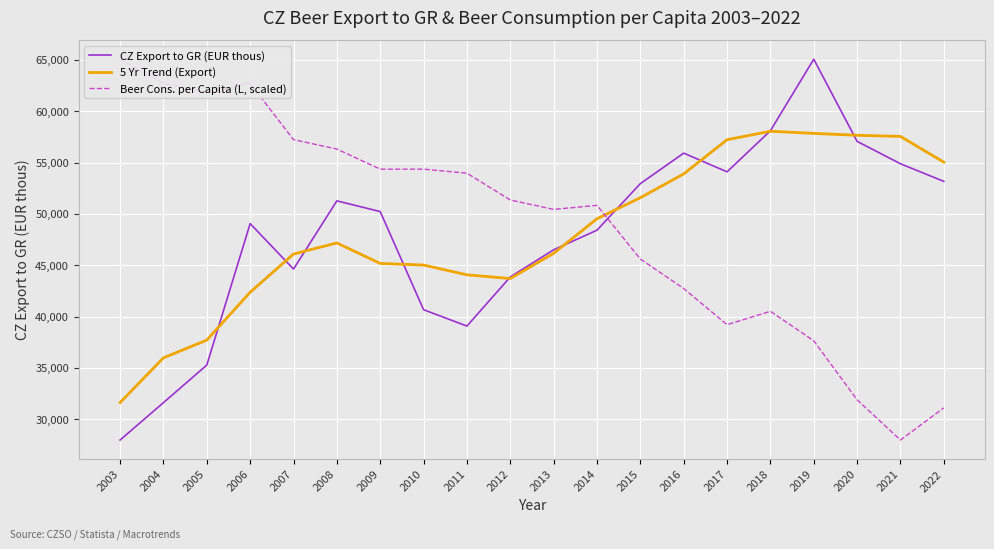

Which series has the widest spread of values?

CZ Export to GR (EUR thous)